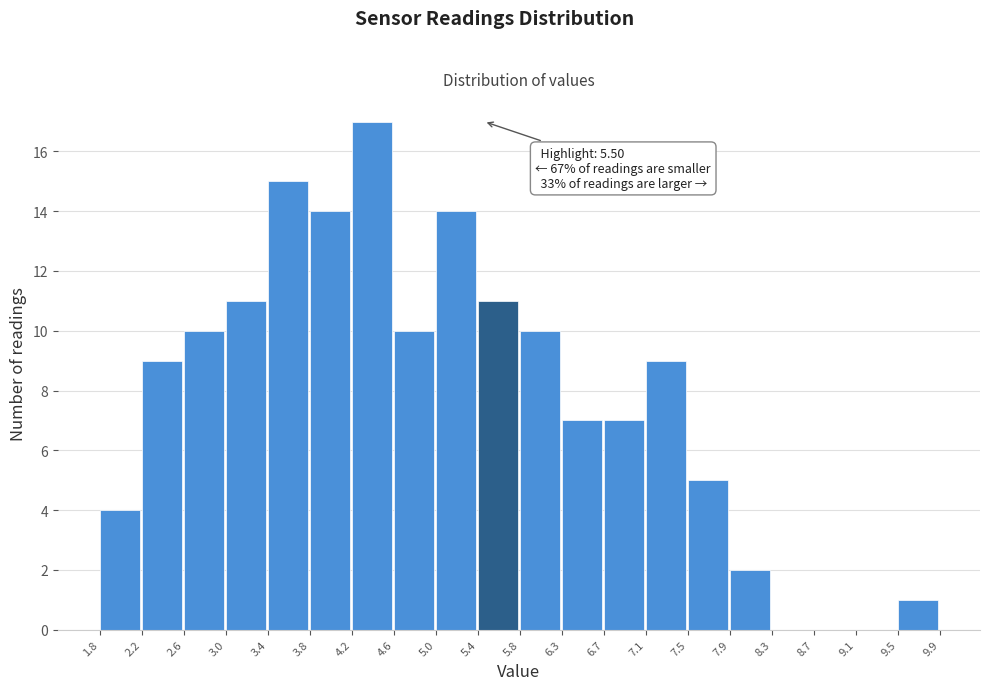

Which range on the x-axis has the tallest bar?

4.2 to 4.6